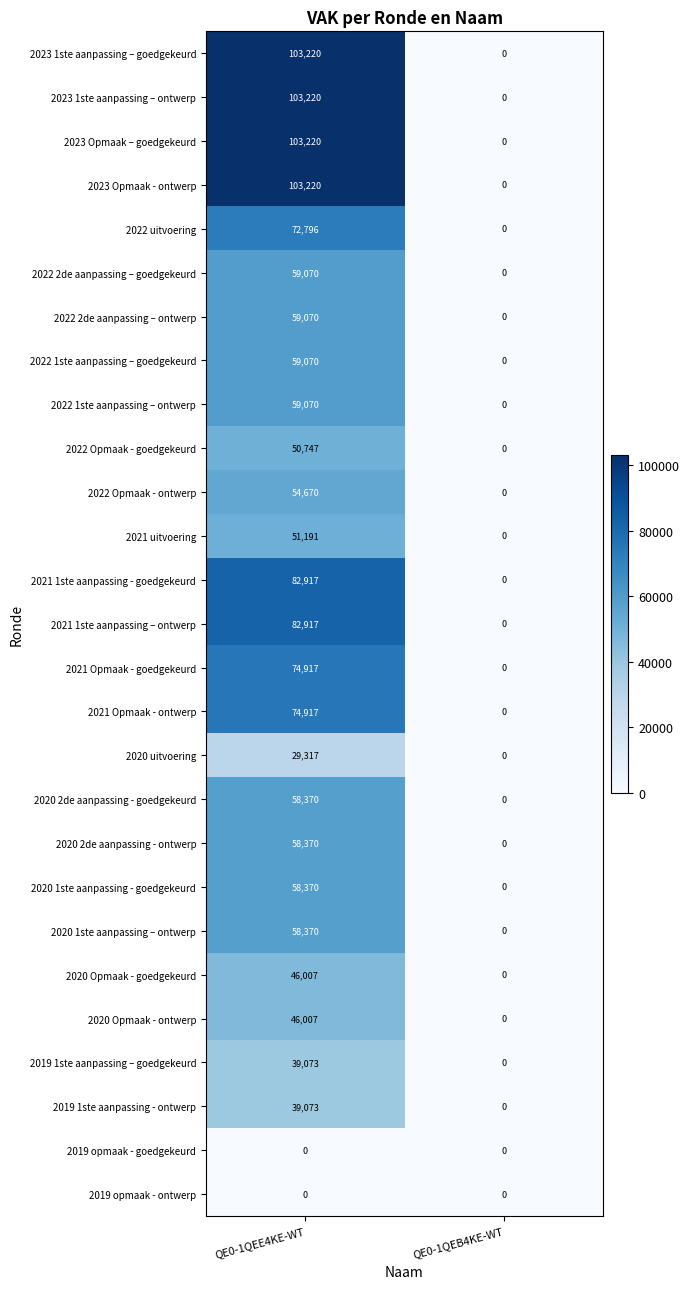

At which label is 2021 Opmaak - ontwerp closest to 37458?

QE0-1QEB4KE-WT